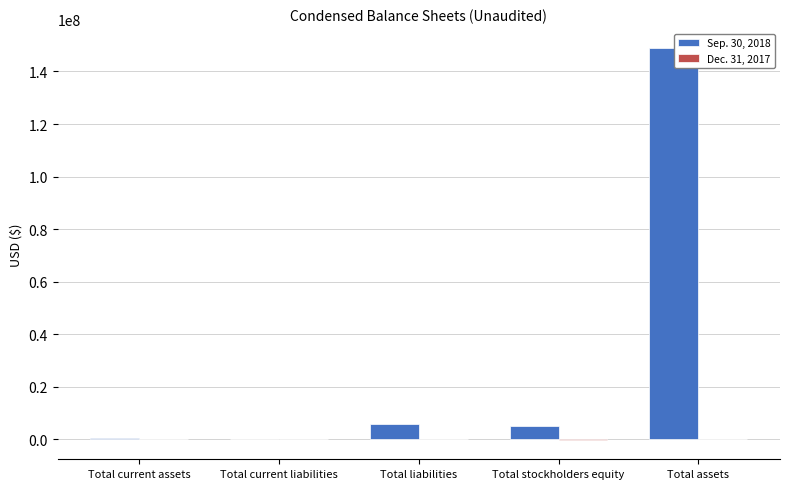

Is it true that Sep. 30, 2018 equals 621478 at Total current assets?

True